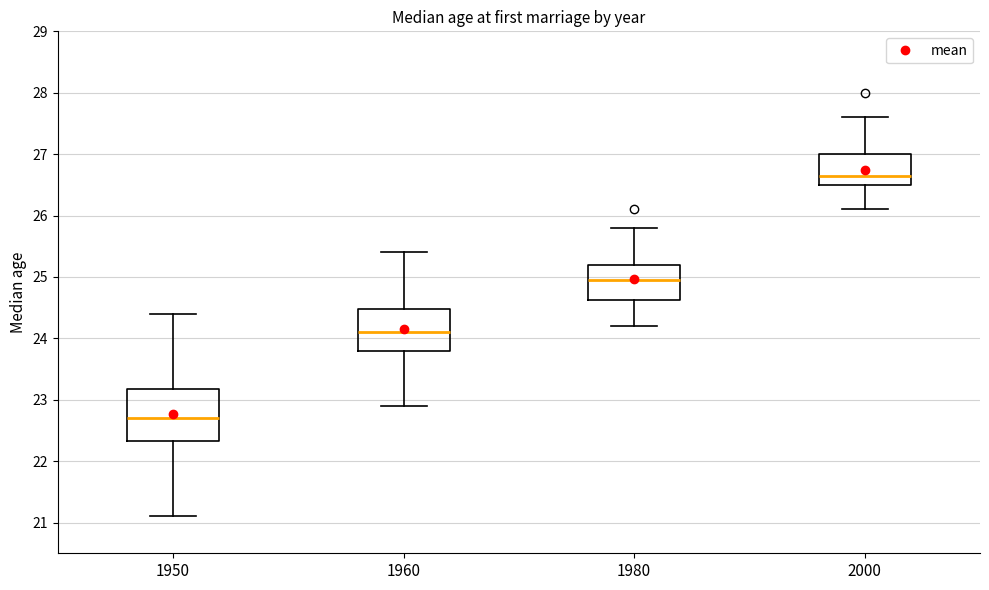

Comparing the boxes themselves (not the whiskers), which one is the tallest?

1950